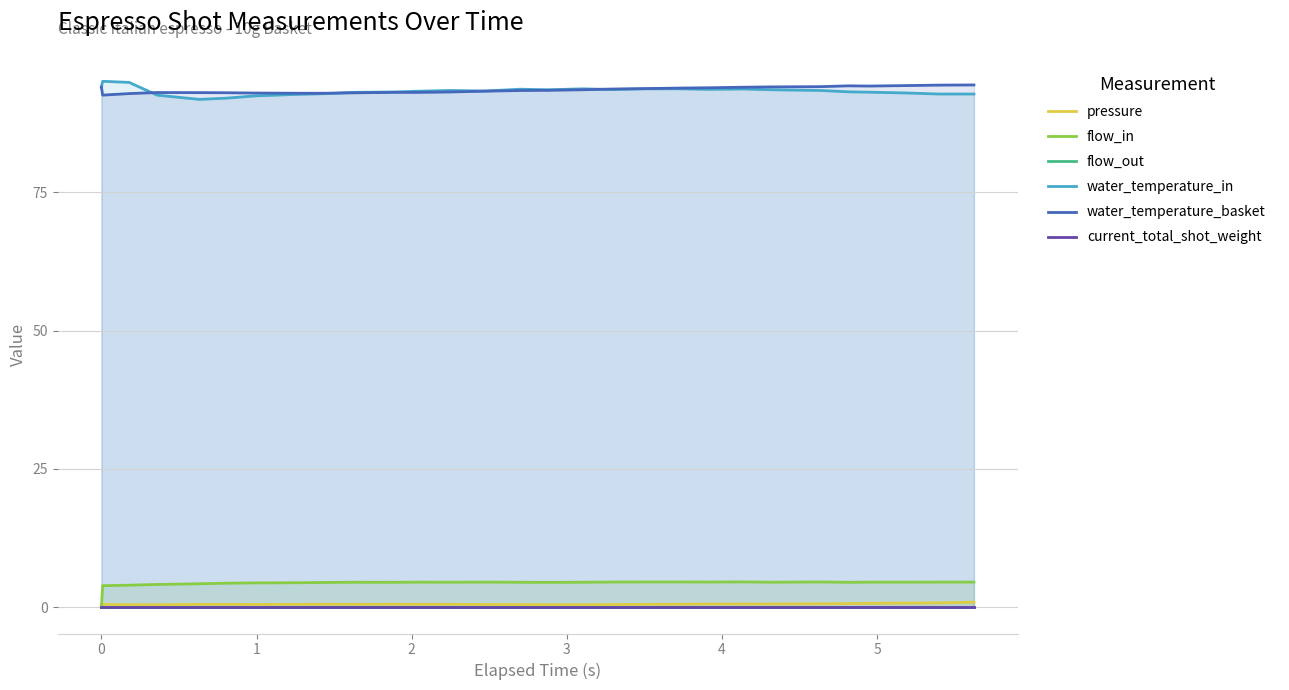

True or false: water_temperature_in and flow_in cross at least once.

False